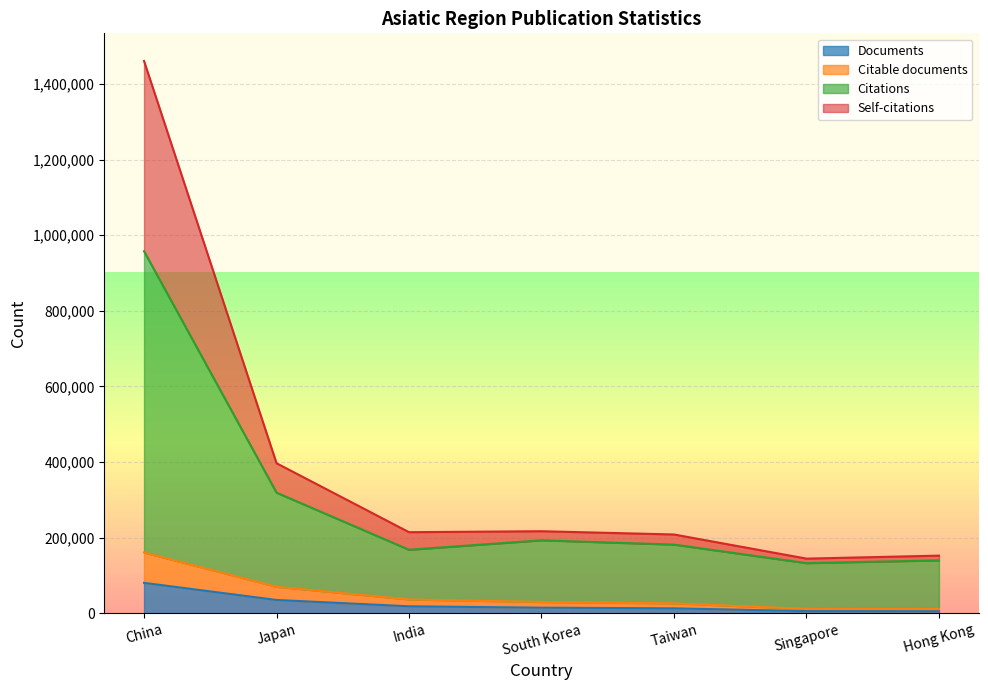

At which label does Documents reach its peak?

China